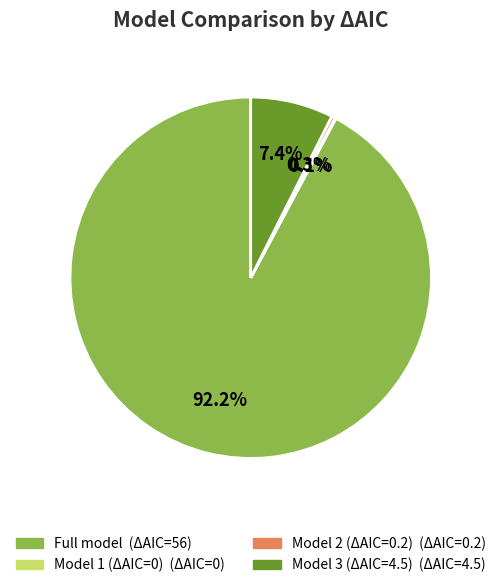

Which category has the biggest portion of the pie?

Full model